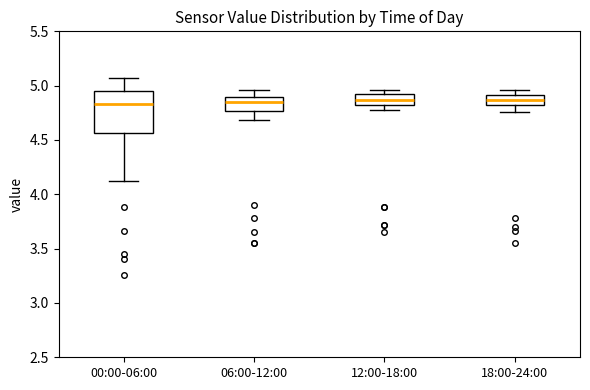

Comparing the boxes themselves (not the whiskers), which one is the tallest?

00:00-06:00